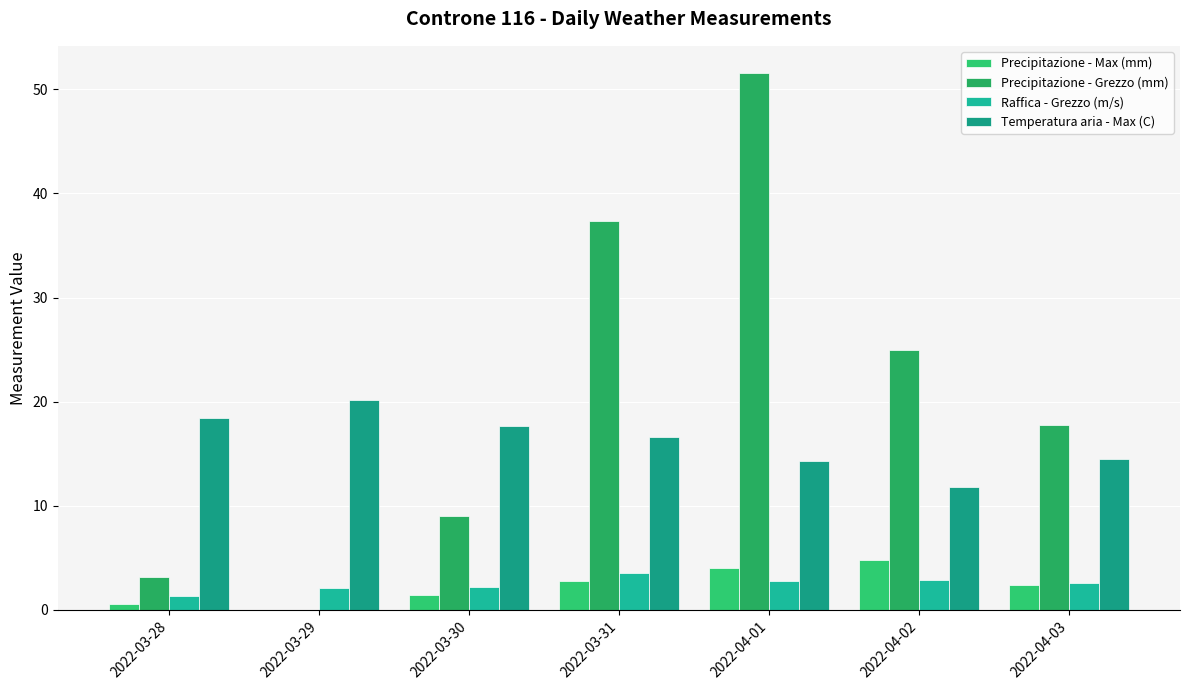

Which category has the highest value across all series?

2022-04-01